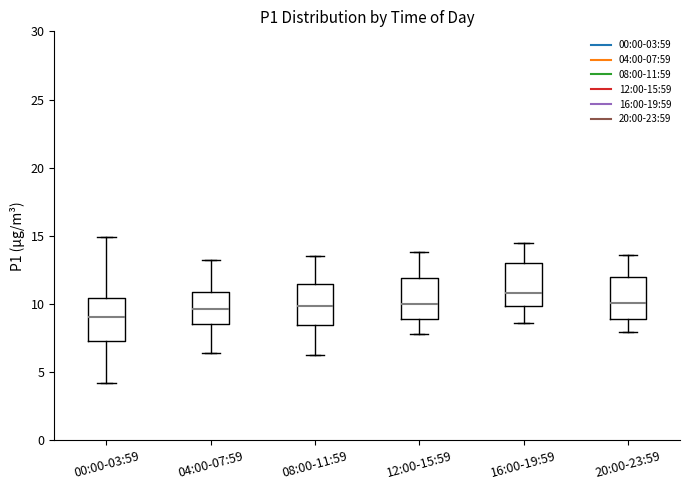

Reading left to right, read every box against the y-axis: the position of its median line, the range the box covers, and the ends of its whiskers. The values are not printed on the chart, so give them approximately, as read against the axis.

00:00-03:59: median 9.0, box 7.5 to 10.5, whiskers 4.0 to 15.0
04:00-07:59: median 9.5, box 8.5 to 11.0, whiskers 6.5 to 13.0
08:00-11:59: median 10.0, box 8.5 to 11.5, whiskers 6.5 to 13.5
12:00-15:59: median 10.0, box 9.0 to 12.0, whiskers 8.0 to 14.0
16:00-19:59: median 11.0, box 10.0 to 13.0, whiskers 8.5 to 14.5
20:00-23:59: median 10.0, box 9.0 to 12.0, whiskers 8.0 to 13.5